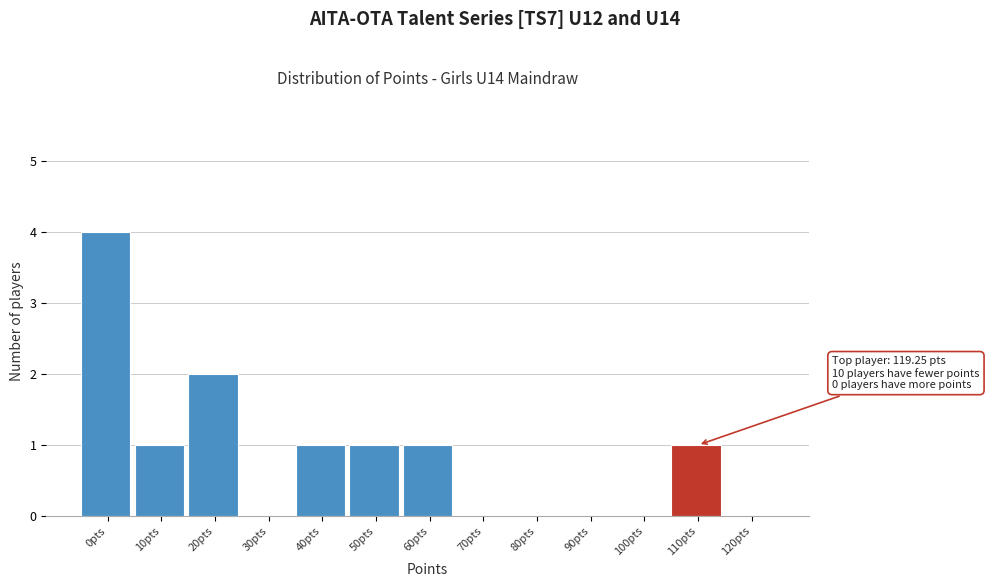

Reading left to right, transcribe all the data shown in this chart.

0pts=4	10pts=1	20pts=2	30pts=0	40pts=1	50pts=1	60pts=1	70pts=0	80pts=0	90pts=0	100pts=0	110pts=1	120pts=0